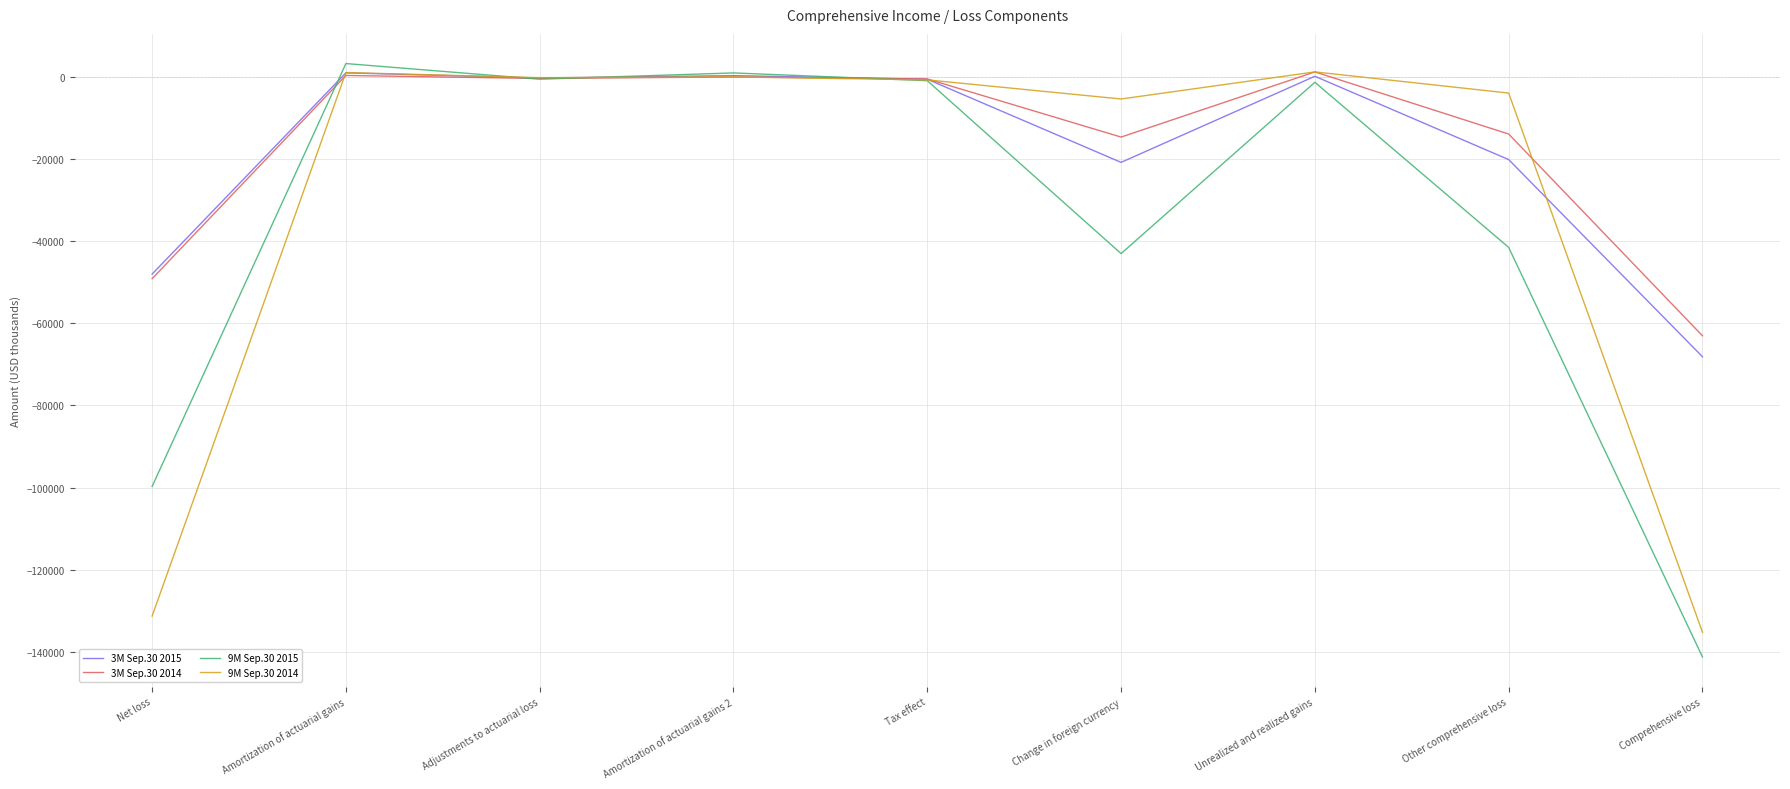

Is the value of 9M Sep.30 2015 at Other comprehensive loss greater than the value of 9M Sep.30 2014 at Adjustments to actuarial loss?

No